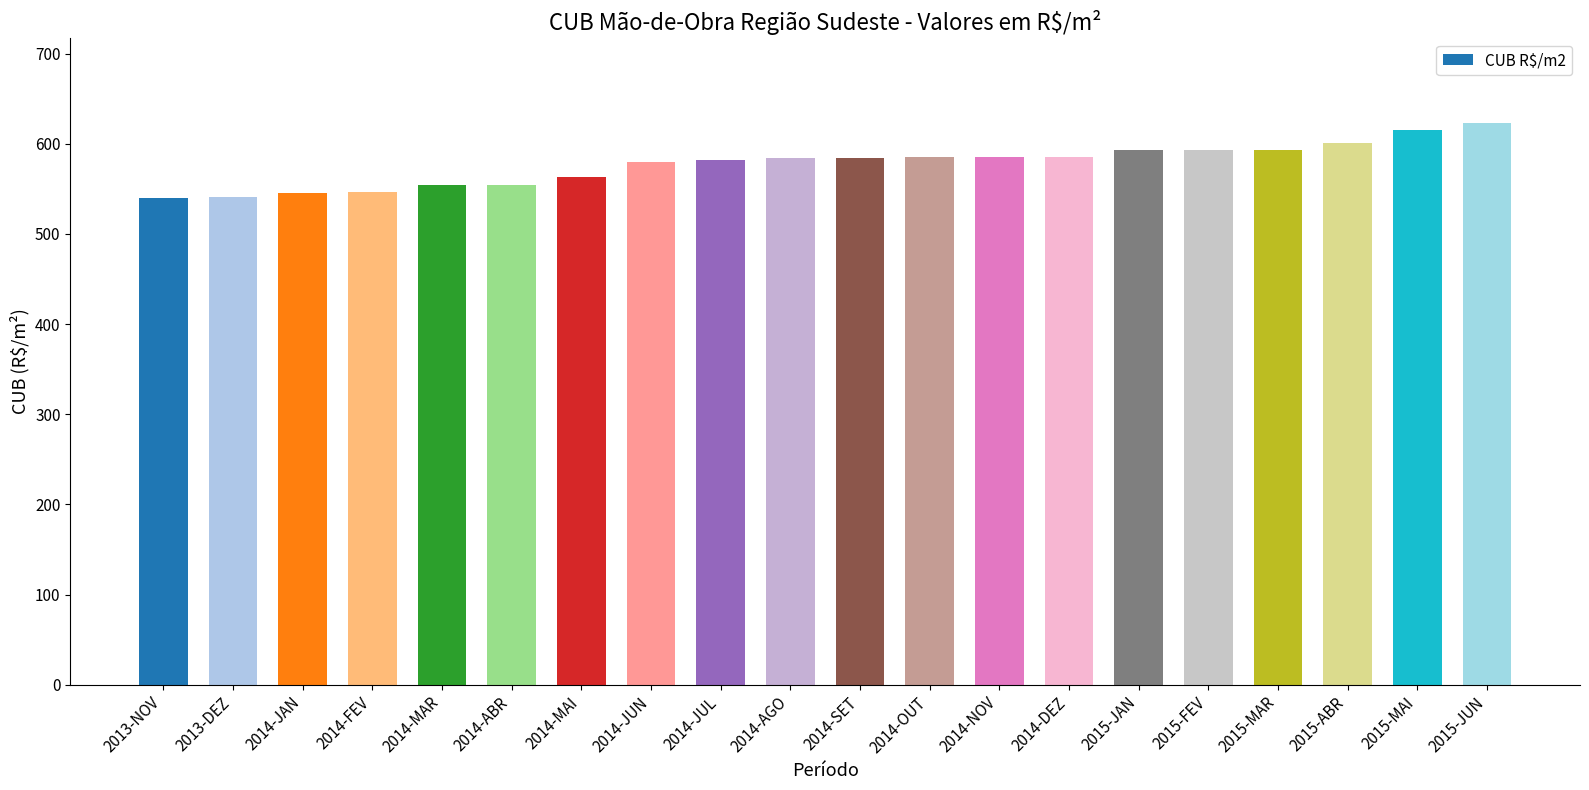

How many categories are shown in the chart?

20